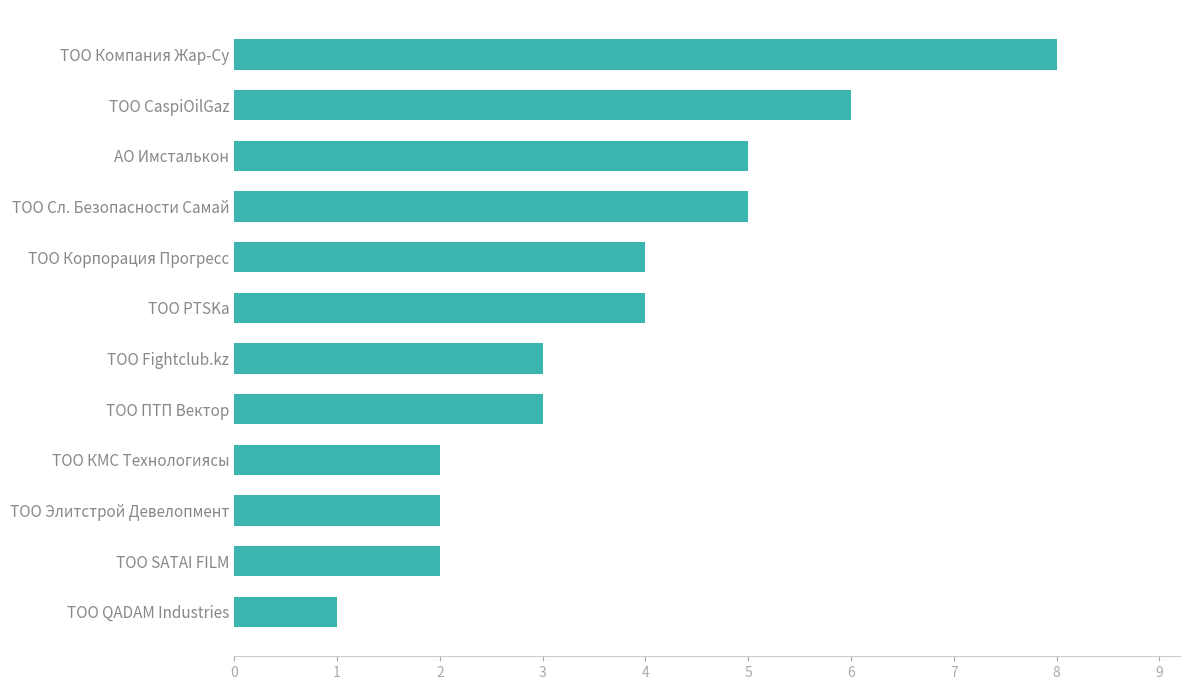

Does the chart contain any negative values?

No